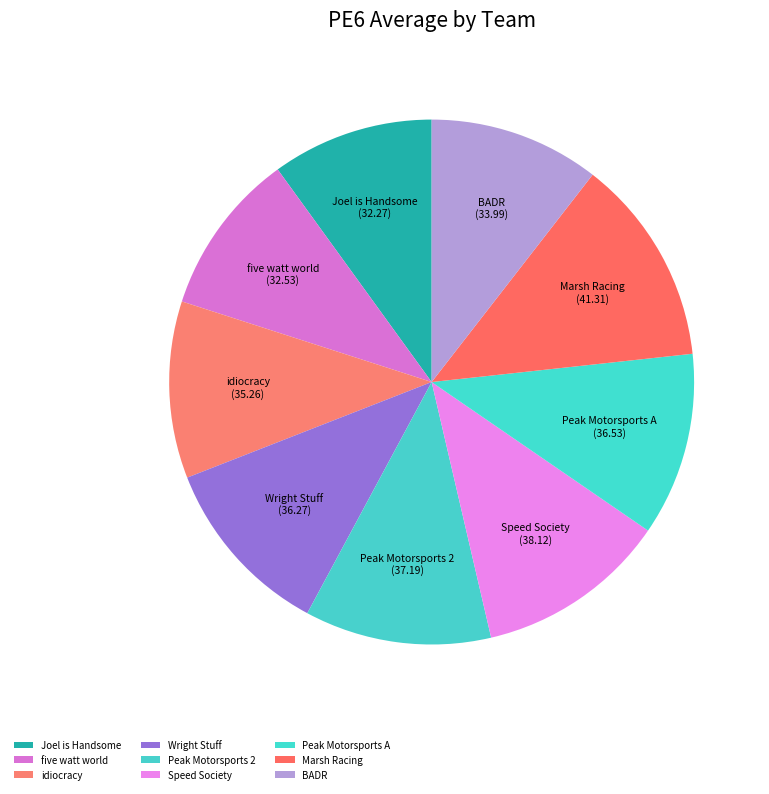

True or false: Peak Motorsports 2 accounts for 1% of the total.

False